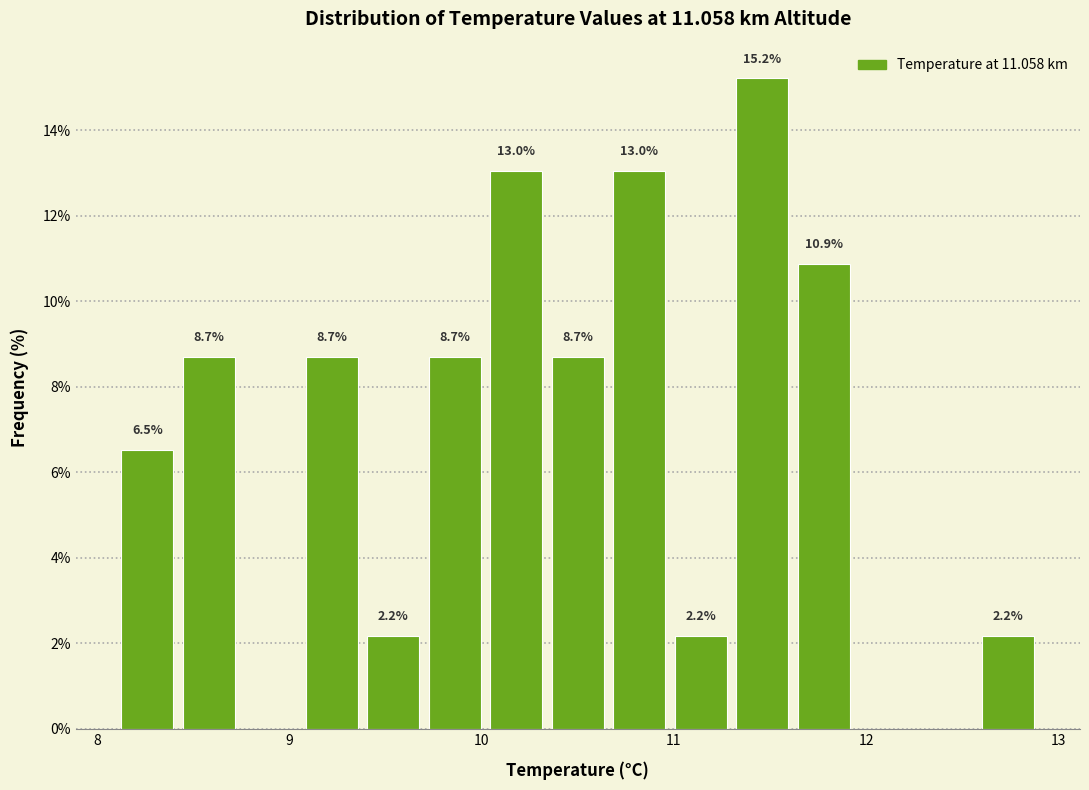

Read against the x-axis, roughly where is the centre of the tallest bar?

11.5